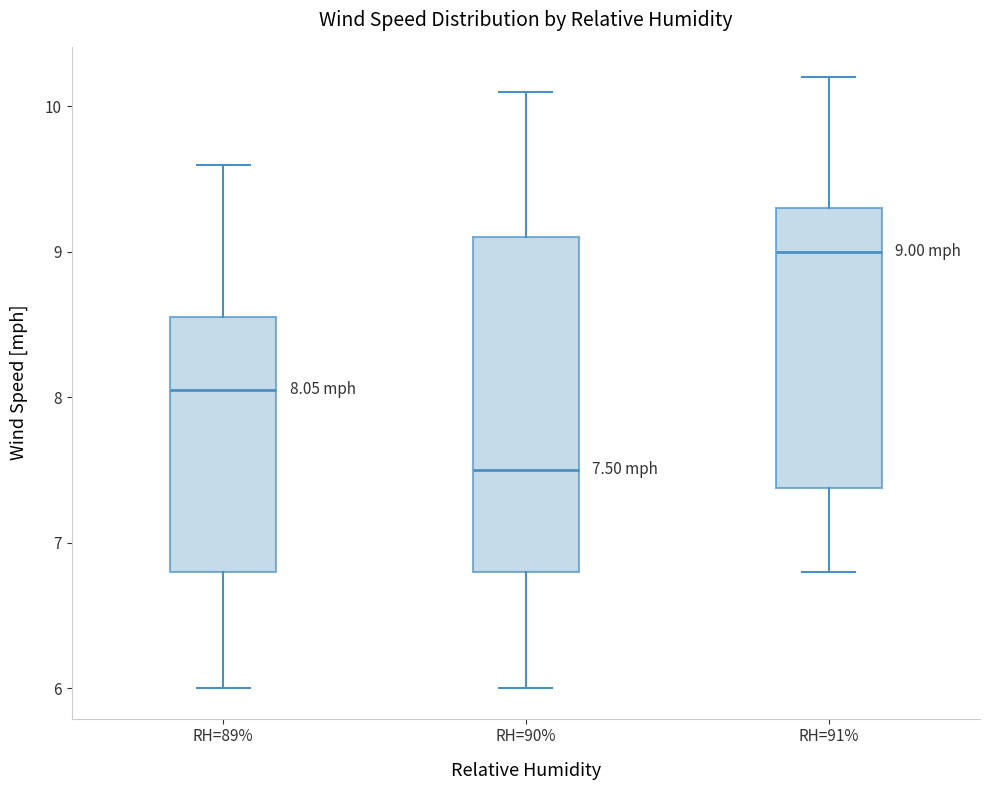

Which box is the tallest, from its lower edge to its upper edge?

RH=90%